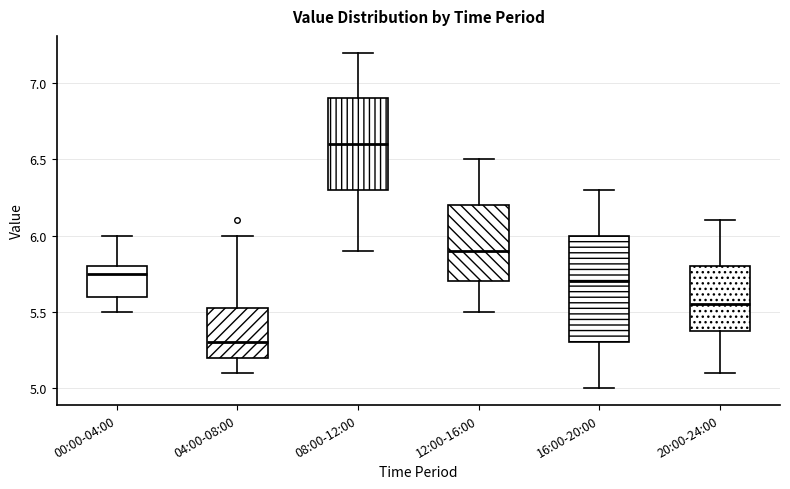

Which box is the tallest, from its lower edge to its upper edge?

16:00-20:00